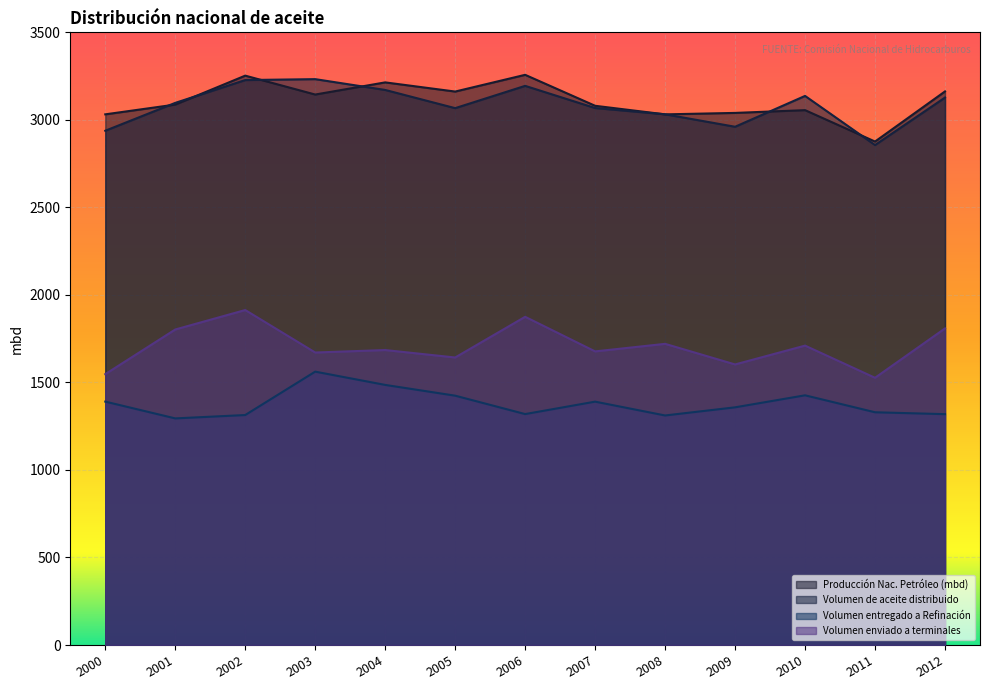

What is the total value across all series at 2010?

9329.1